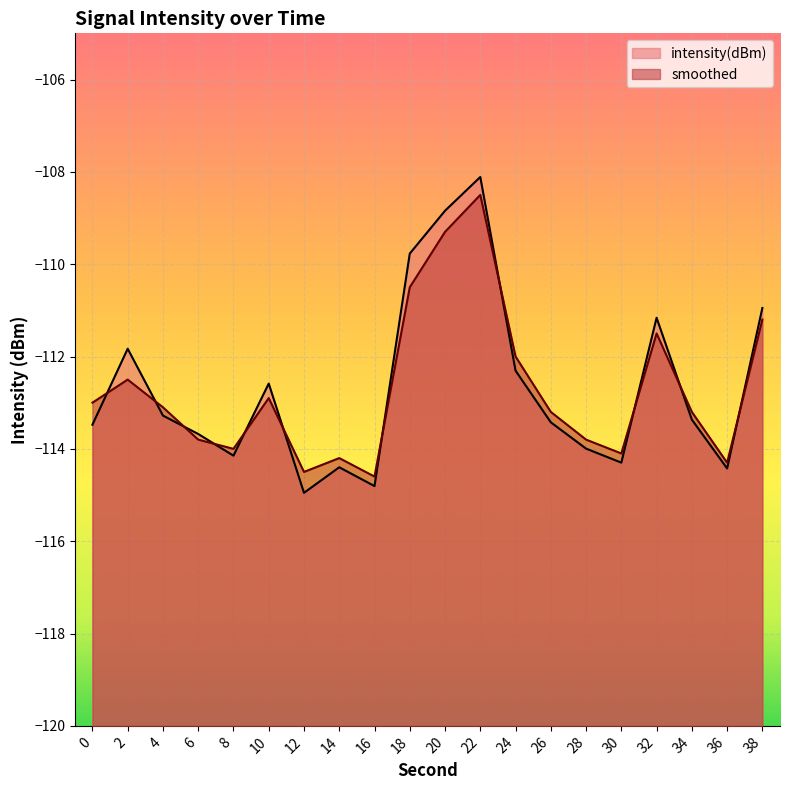

Rank the series at 24 from lowest to highest value.

intensity(dBm), smoothed